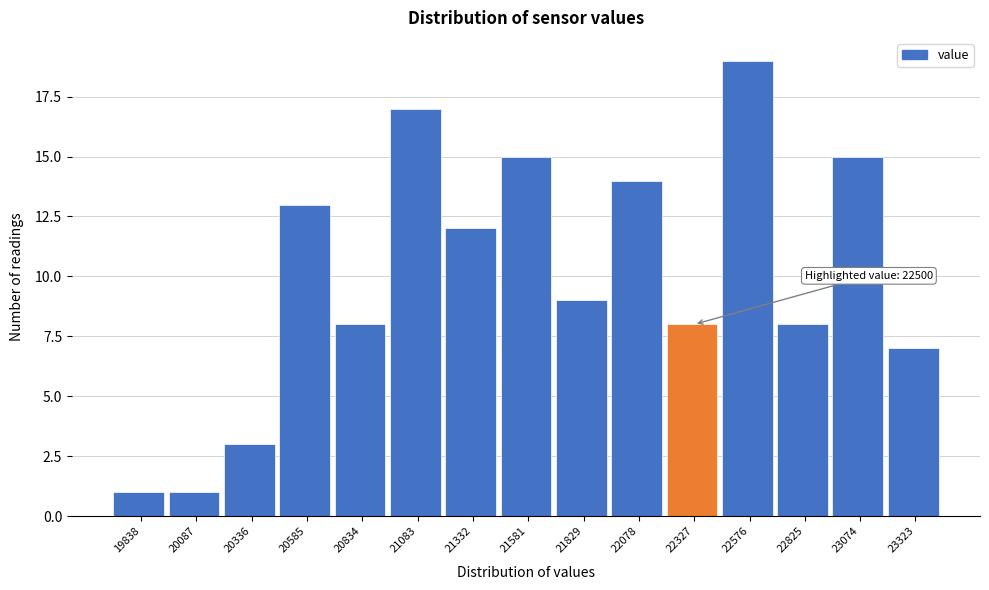

Reading left to right, transcribe all the data shown in this chart.

19838=1	20087=1	20336=3	20585=13	20834=8	21083=17	21332=12	21581=15	21829=9	22078=14	22327=8	22576=19	22825=8	23074=15	23323=7